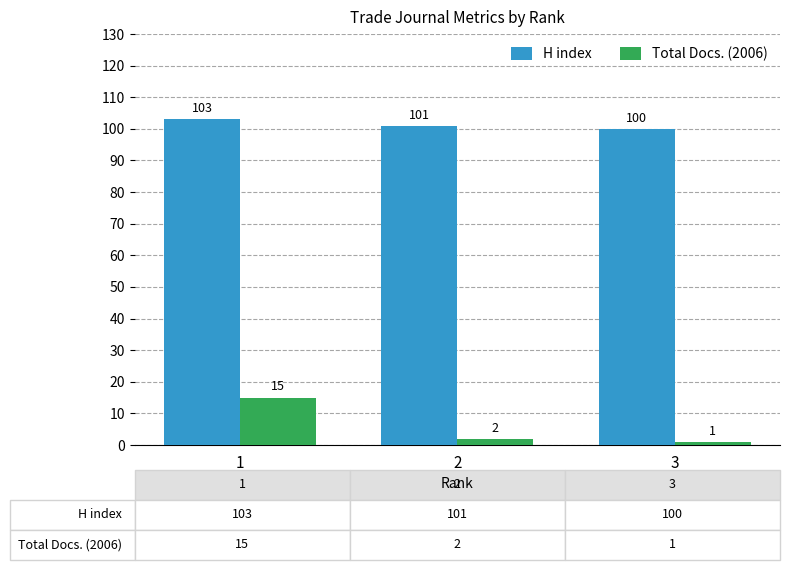

What is the greatest value displayed?

103